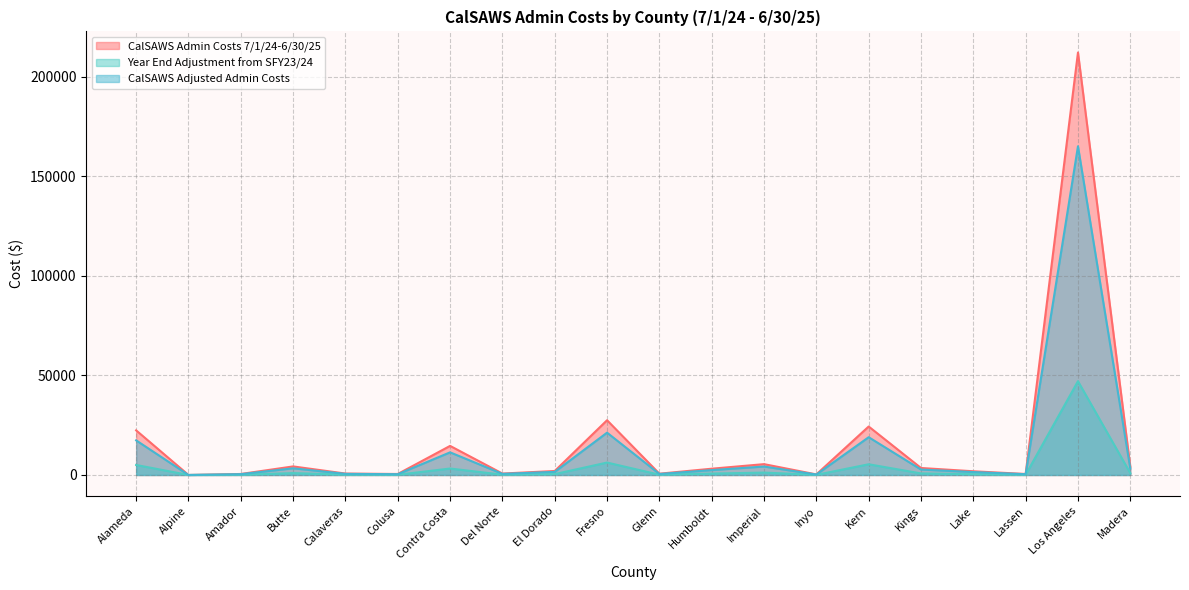

True or false: CalSAWS Adjusted Admin Costs and Year End Adjustment from SFY23/24 intersect in this chart.

False